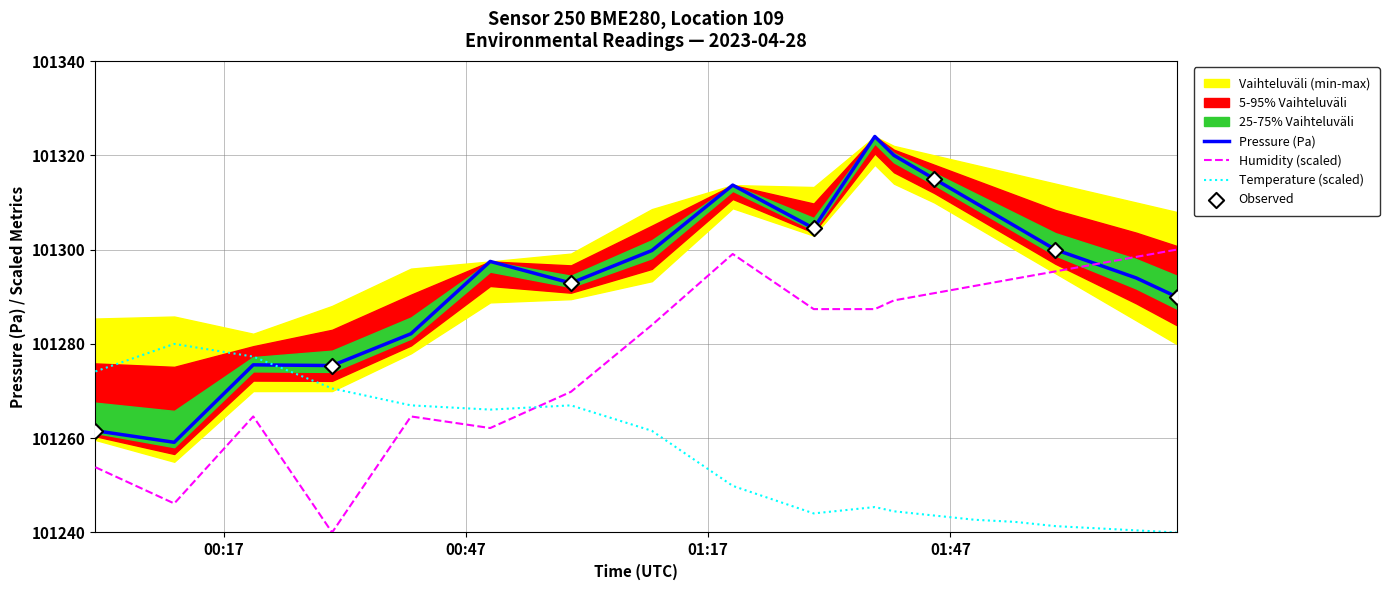

At which category is the sum across all series the highest?

01:20